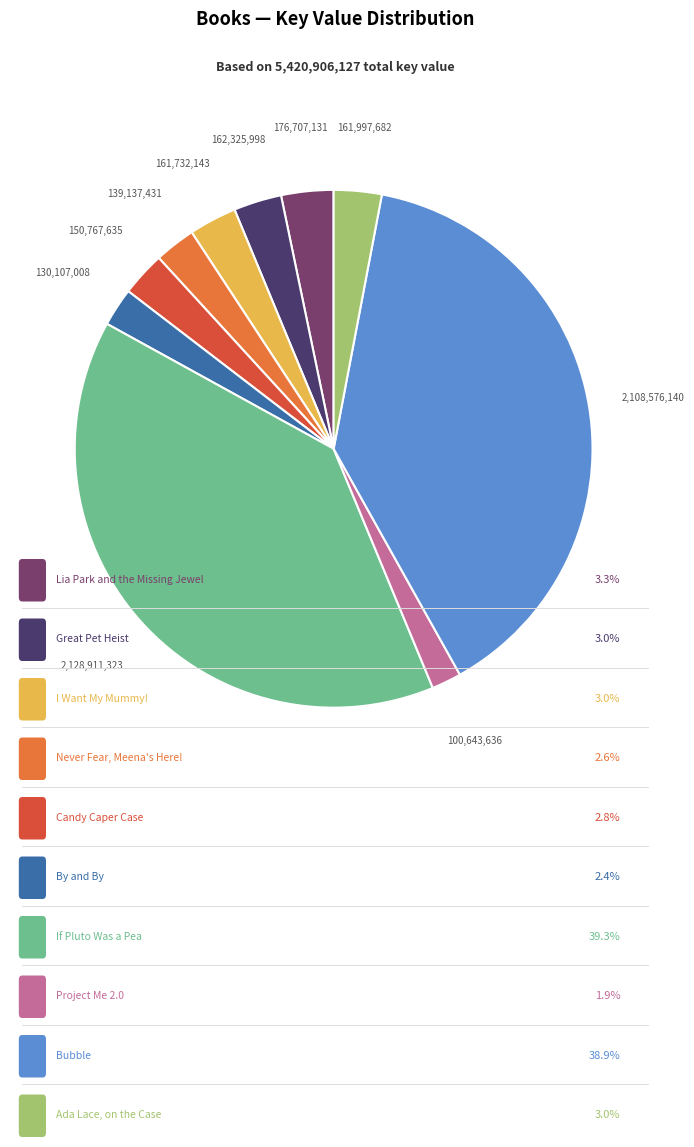

Is there any slice that represents more than half of the pie?

No